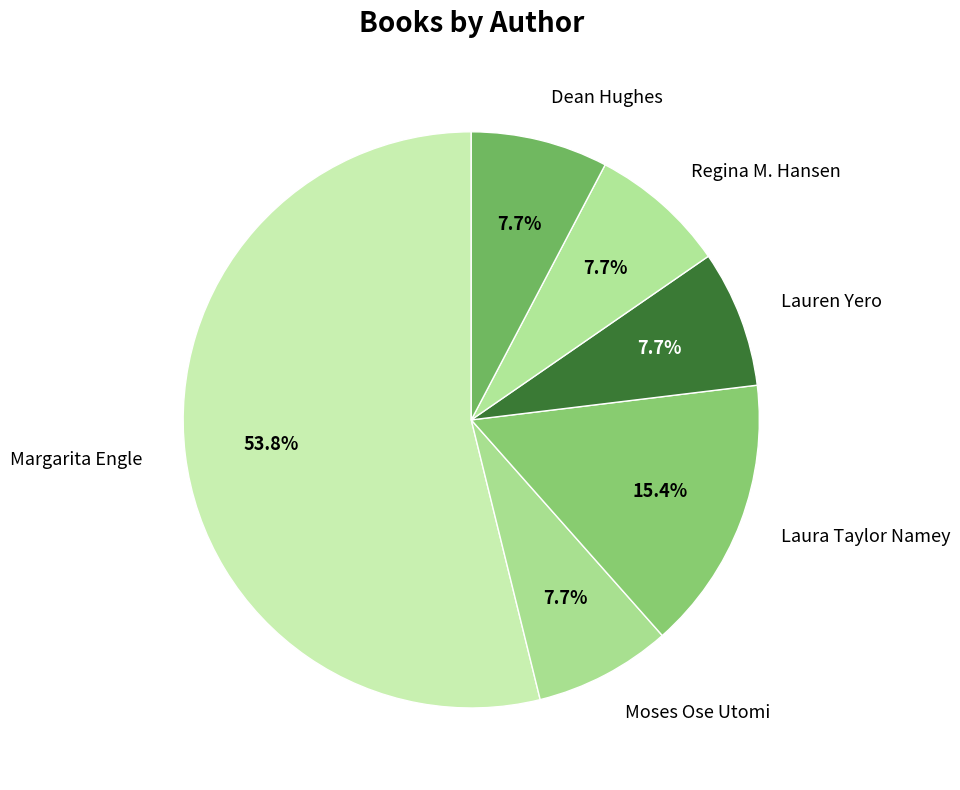

Is it true that Regina M. Hansen is 8% of the pie?

True